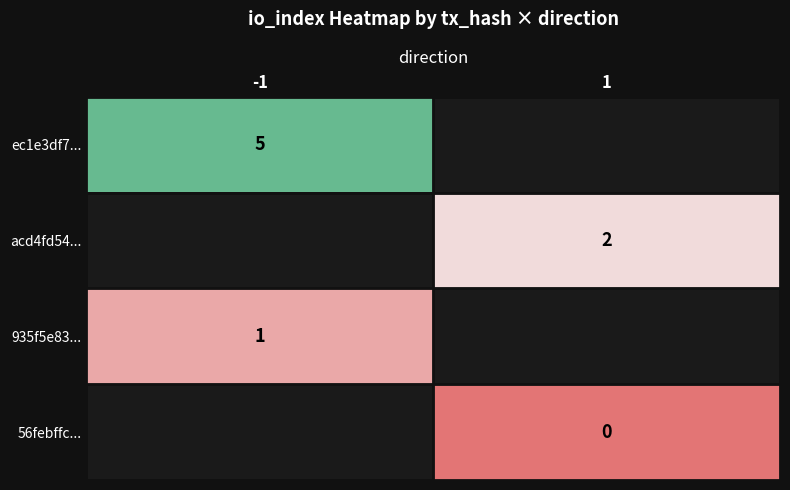

At how many categories does at least one series exceed 2?

1